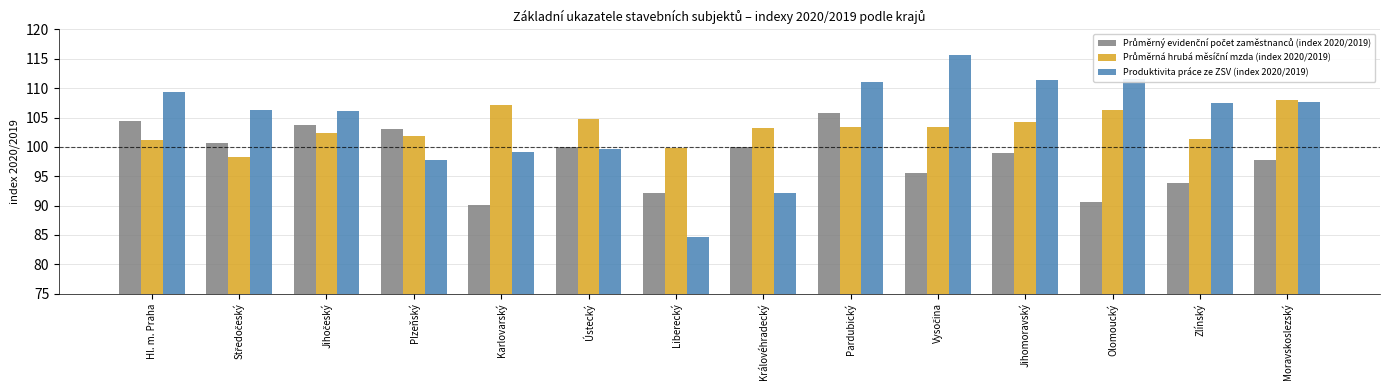

True or false: Produktivita práce ze ZSV (index 2020/2019) has a value of 63.9 at Pardubický.

False